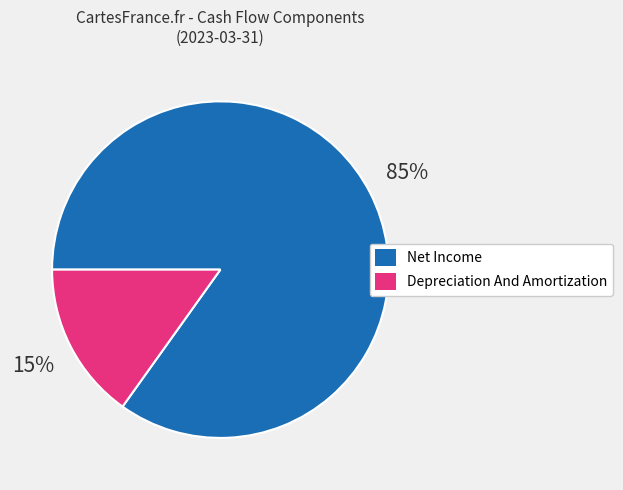

How many segments does this pie chart have?

2